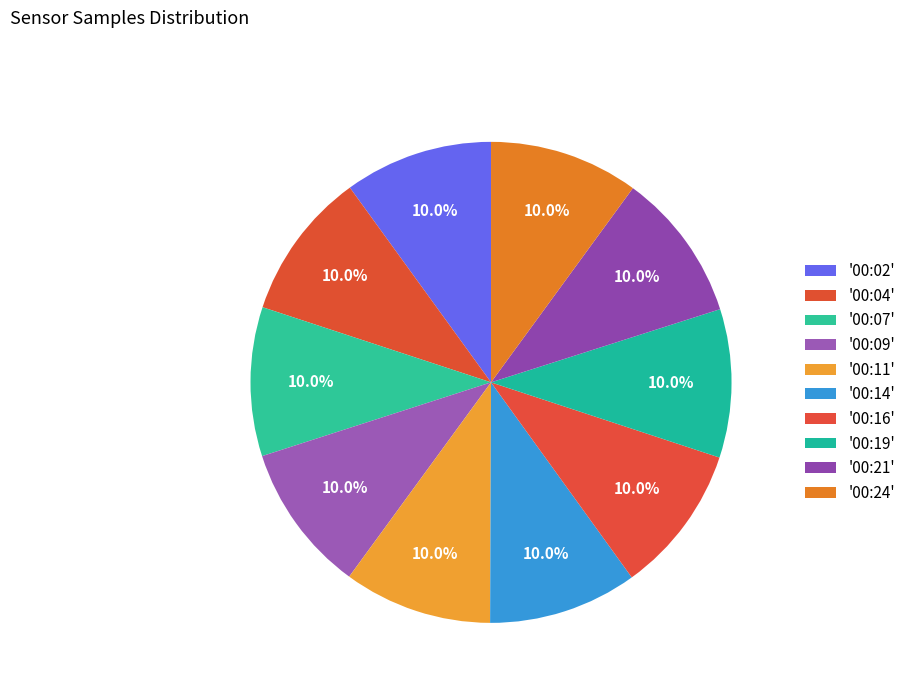

Rank the categories by value from highest to lowest.

00:24, 00:21, 00:07, 00:14, 00:09, 00:16, 00:02, 00:19, 00:11, 00:04